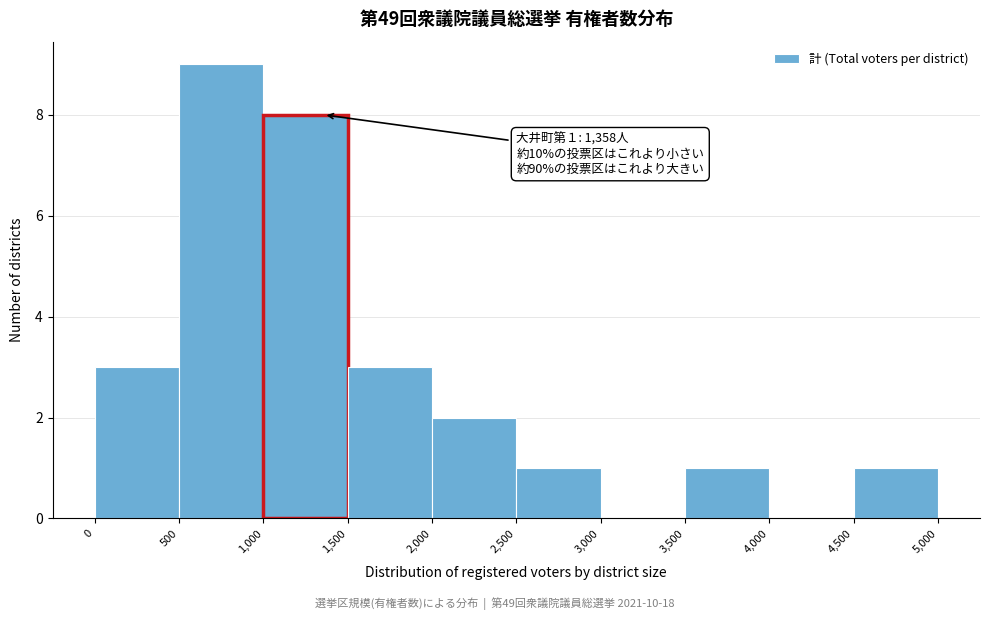

Over which range of the x-axis is the bar tallest?

500 to 1,000